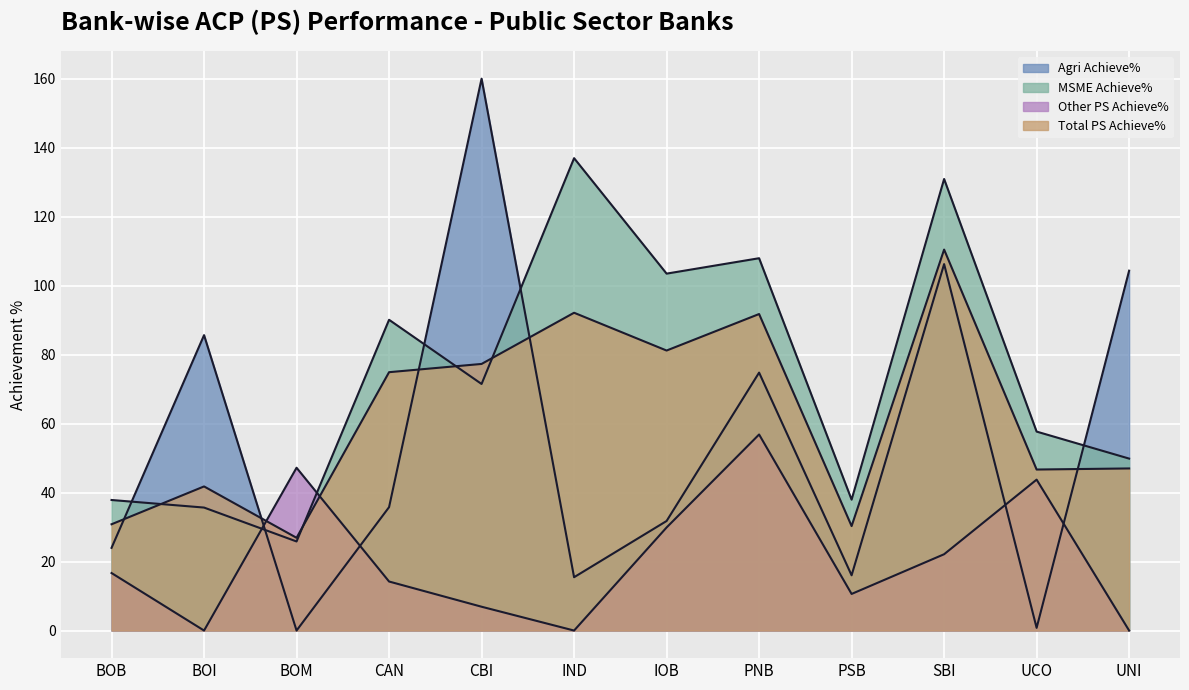

What position from the right is BOI?

11